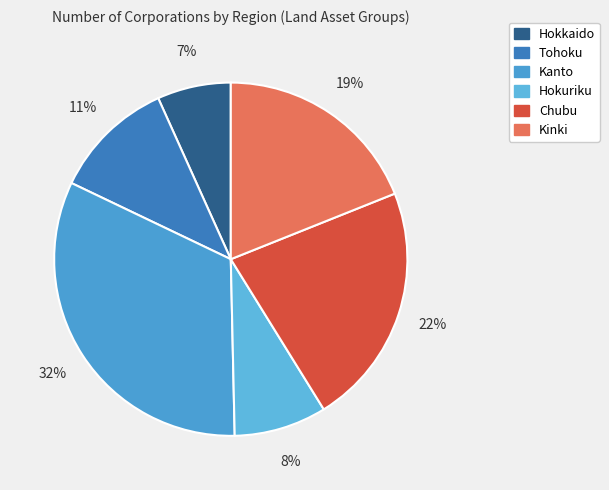

What is the ratio of the value at Chubu to the value at Tohoku?

2.0